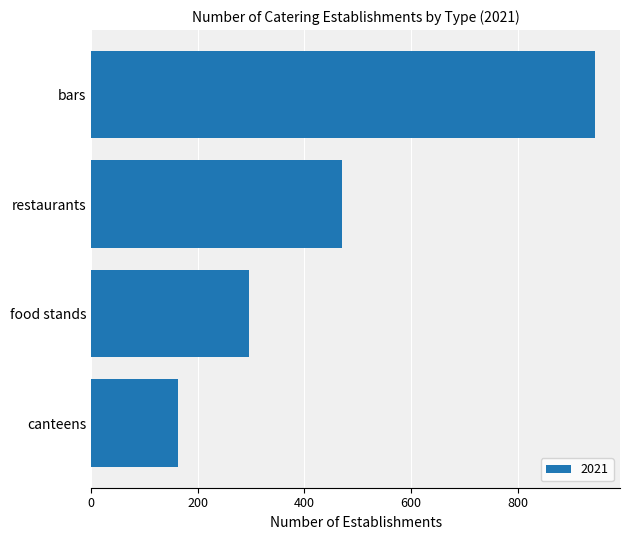

The chart shows a value of 276 at restaurants. True or false?

False